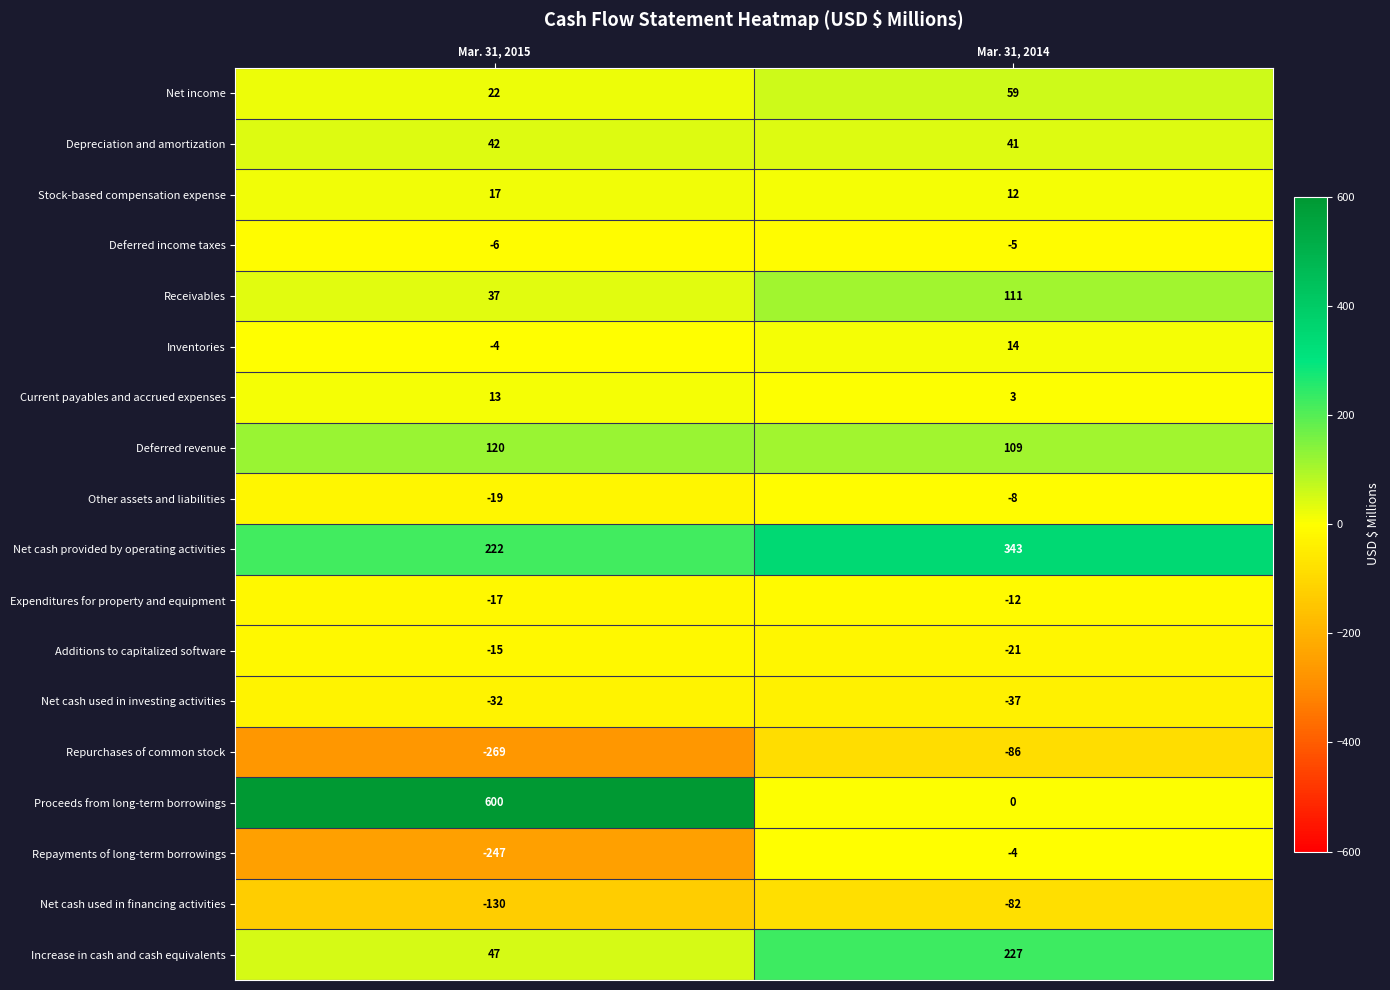

Rank the categories by Expenditures for property and equipment value from lowest to highest.

Mar. 31, 2015, Mar. 31, 2014